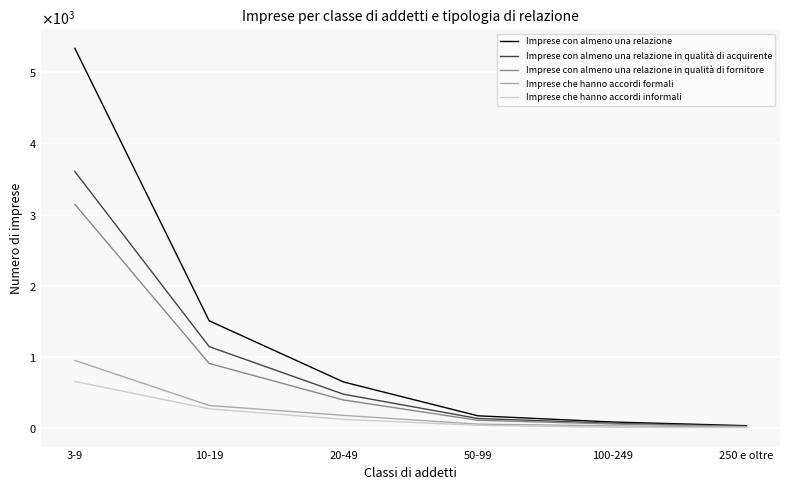

Rank the series by their maximum value, from highest to lowest.

Imprese con almeno una relazione, Imprese con almeno una relazione in qualità di acquirente, Imprese con almeno una relazione in qualità di fornitore, Imprese che hanno accordi formali, Imprese che hanno accordi informali